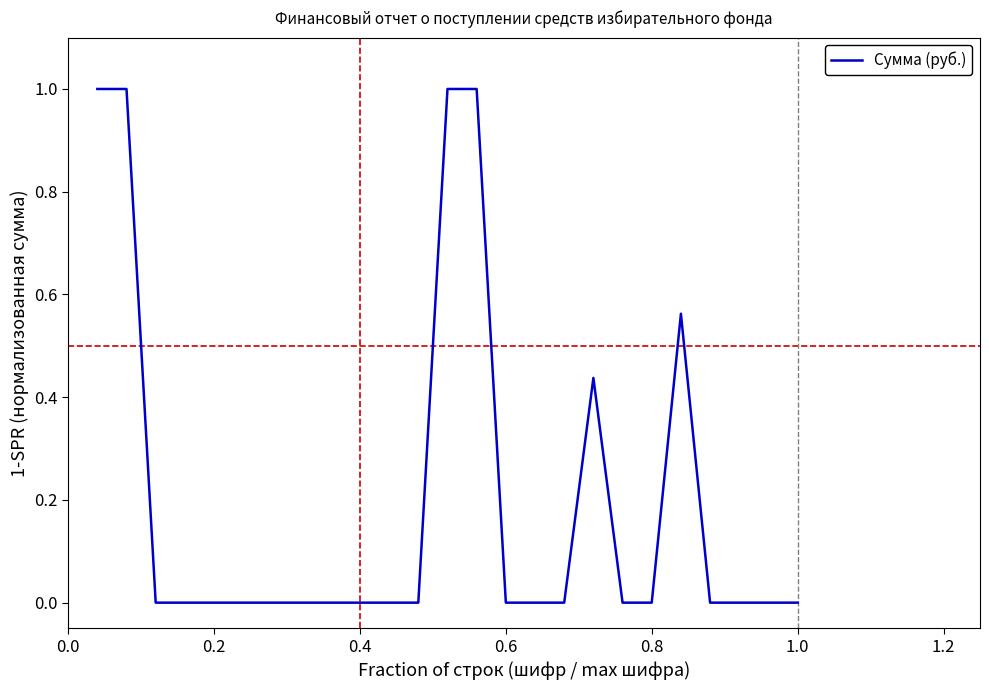

What is the maximum value shown in the chart?

1.0